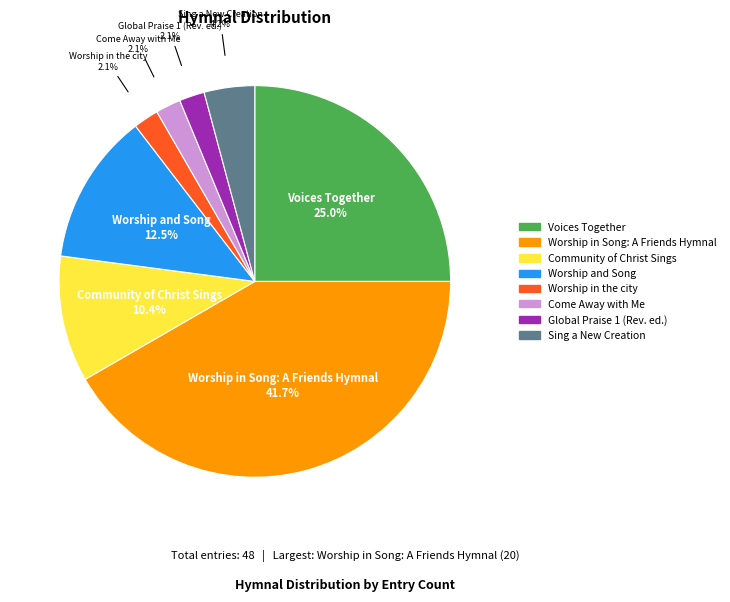

To the nearest percent, what is the difference between the Worship and Song and Community of Christ Sings slice percentages?

2%